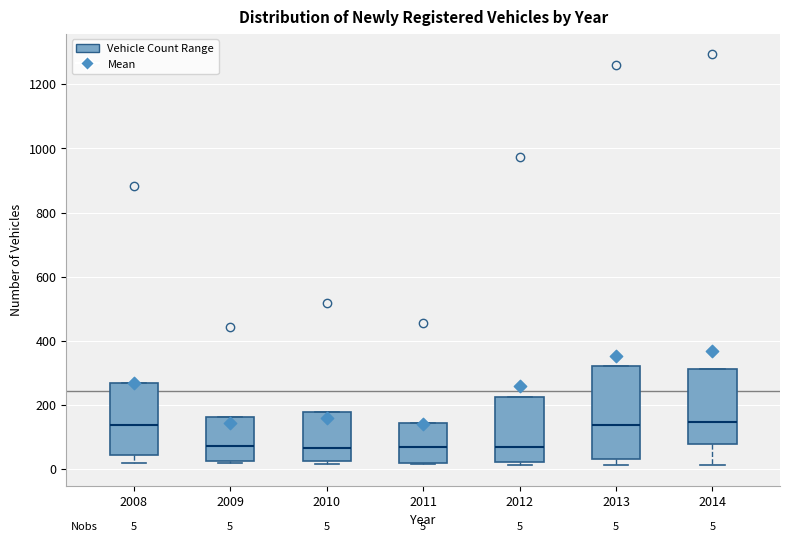

Which box is the tallest, from its lower edge to its upper edge?

2013